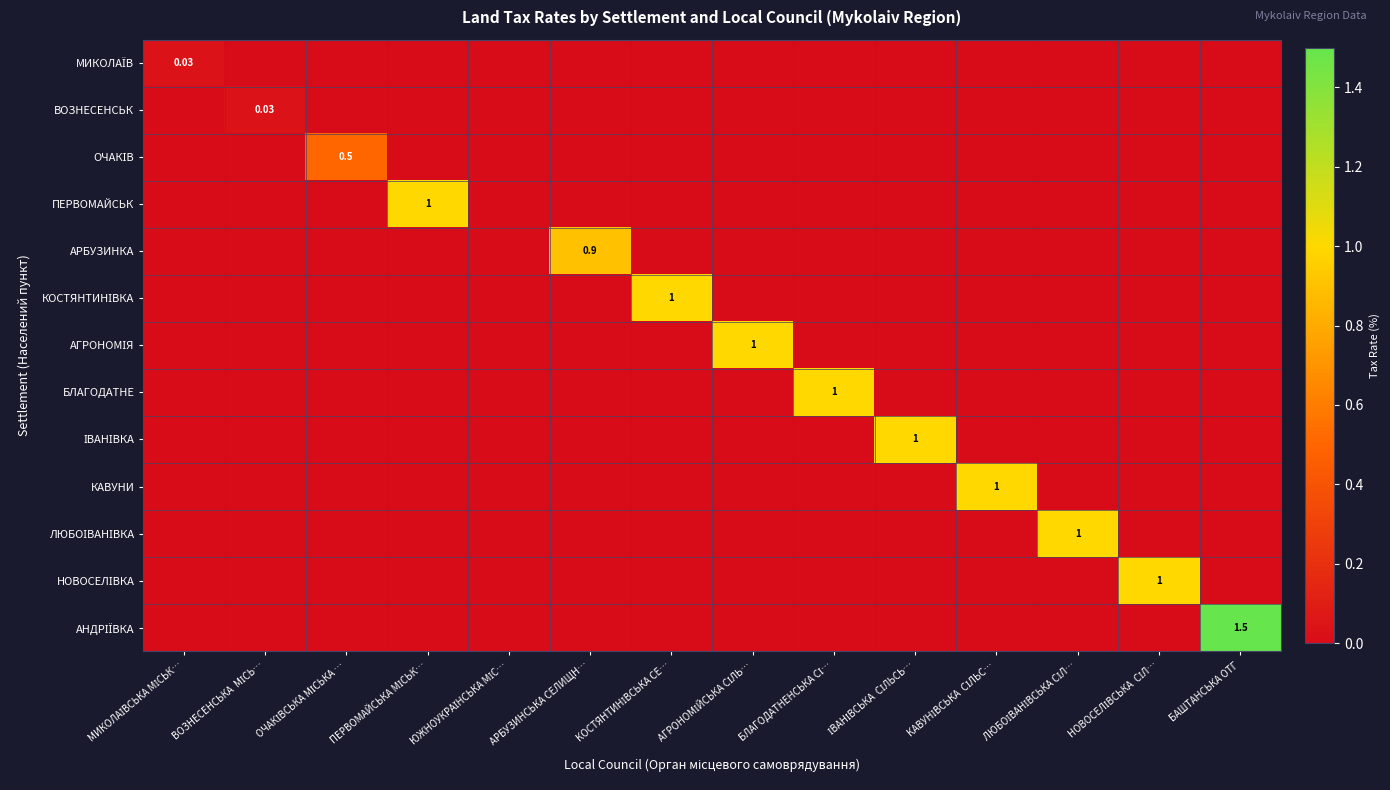

At how many categories does at least one series exceed 0?

13